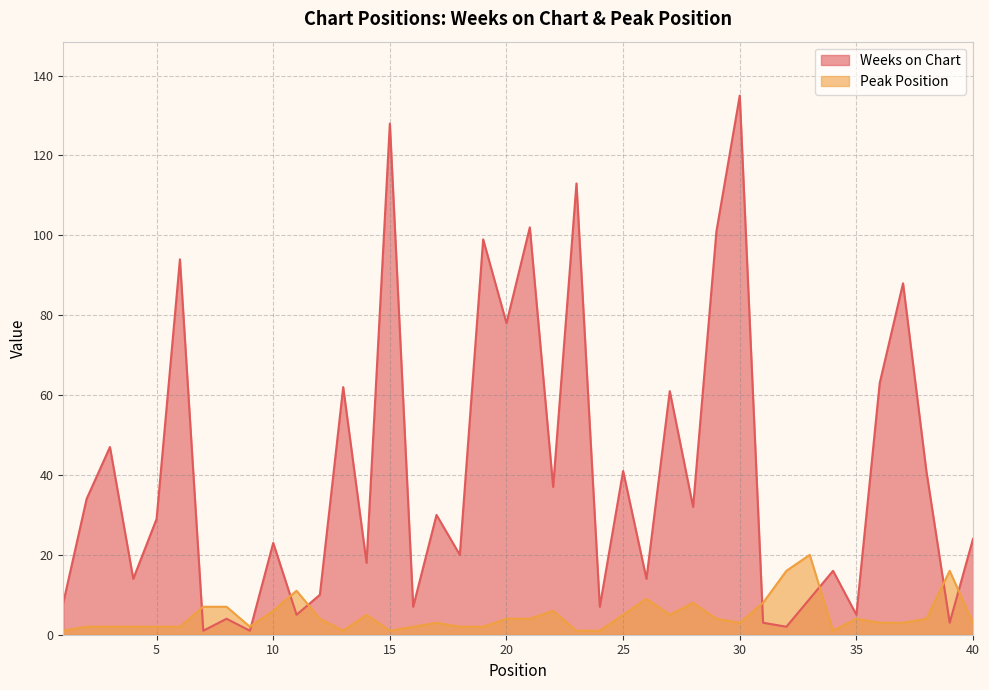

What is the value of the Weeks on Chart point at the 18th from the left?

20